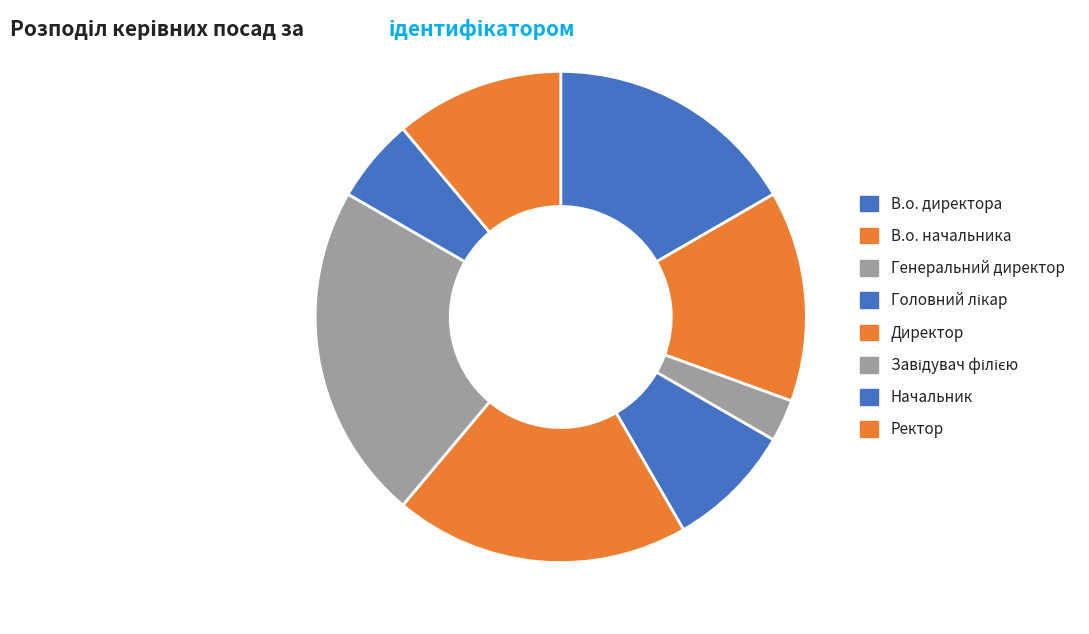

What portion of the pie excludes В.о. начальника?

86.1%